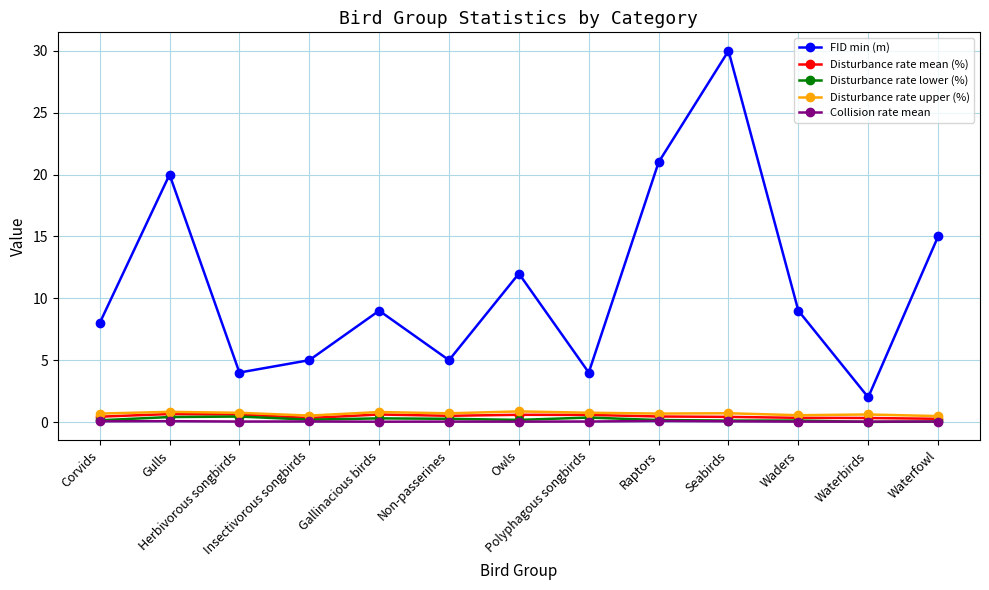

How many Disturbance rate upper (%) values are between 0 and 1?

13